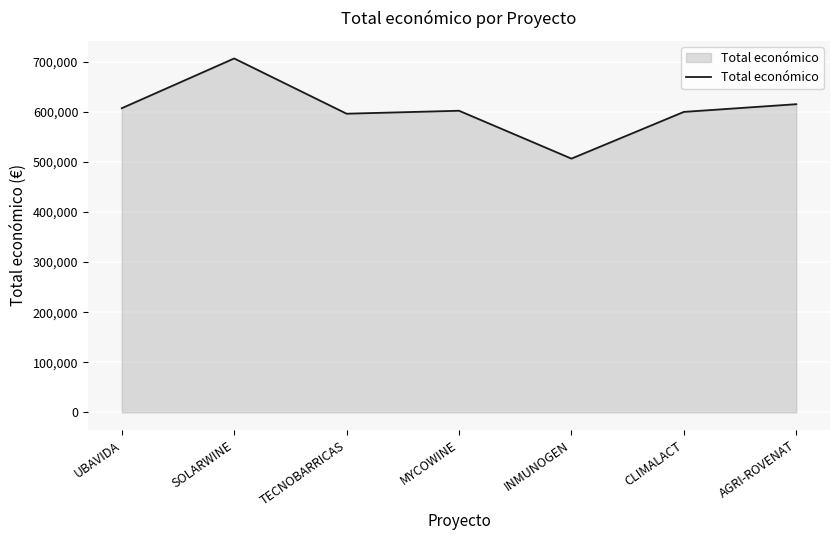

The chart shows a value of 596384.0 at TECNOBARRICAS. True or false?

True